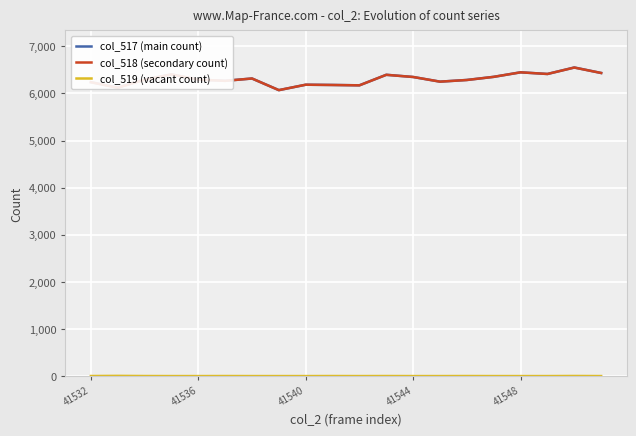

In col_517 (main count), how many points are lower than both neighbors (excluding endpoints)?

6